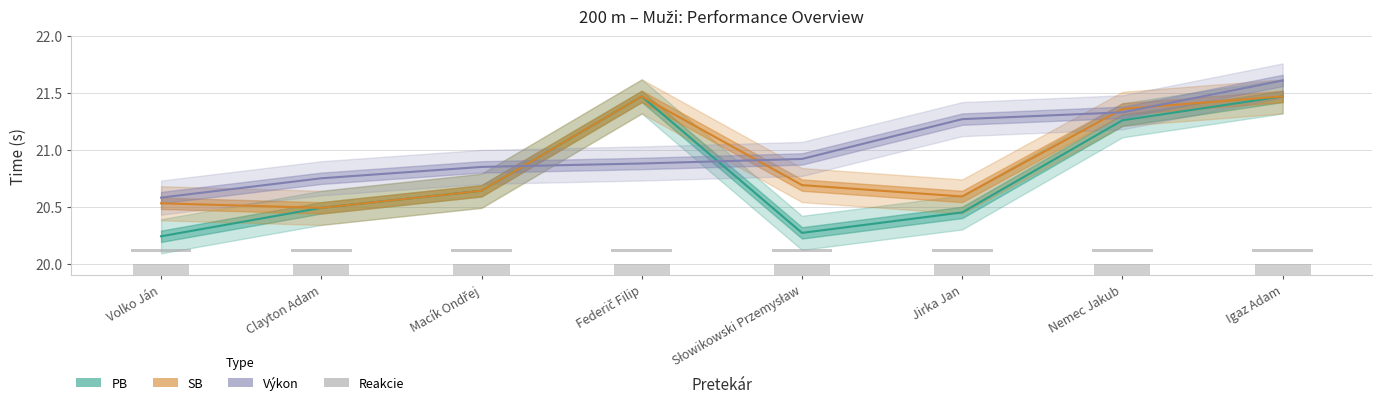

The chart shows a value of 32.3 at Igaz Adam. True or false?

False